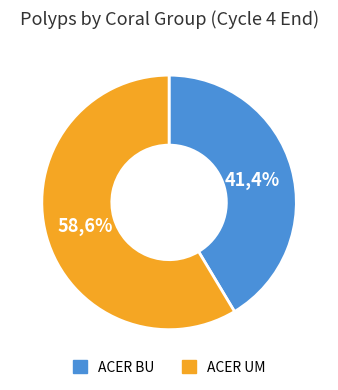

The ACER UM (Polyps) slice represents 49% of the pie. True or false?

False